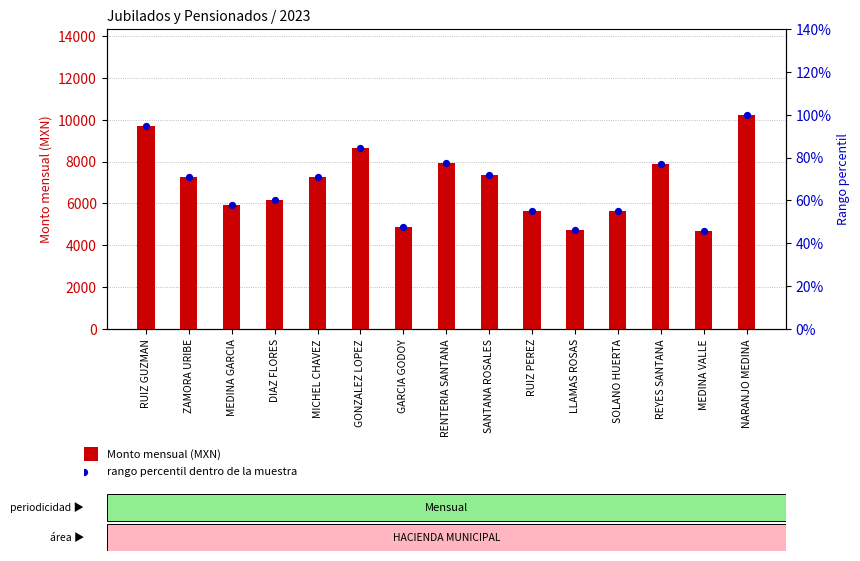

Which series reaches the maximum Y coordinate?

Monto mensual